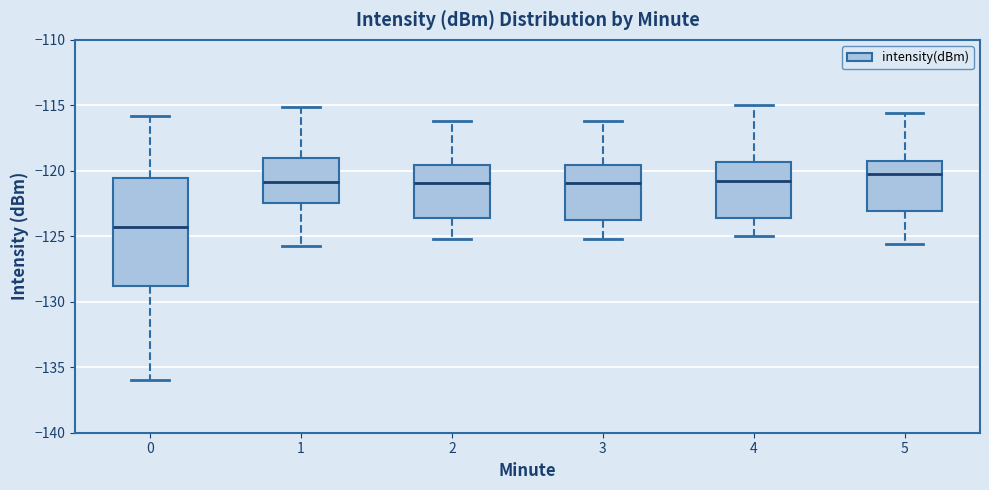

Reading left to right, read every box against the y-axis: the position of its median line, the range the box covers, and the ends of its whiskers. The values are not printed on the chart, so give them approximately, as read against the axis.

0: median -124.5, box -129.0 to -120.5, whiskers -136.0 to -116.0
1: median -121.0, box -122.5 to -119.0, whiskers -126.0 to -115.0
2: median -121.0, box -123.5 to -119.5, whiskers -125.0 to -116.0
3: median -121.0, box -124.0 to -119.5, whiskers -125.0 to -116.0
4: median -121.0, box -123.5 to -119.5, whiskers -125.0 to -115.0
5: median -120.0, box -123.0 to -119.0, whiskers -125.5 to -115.5